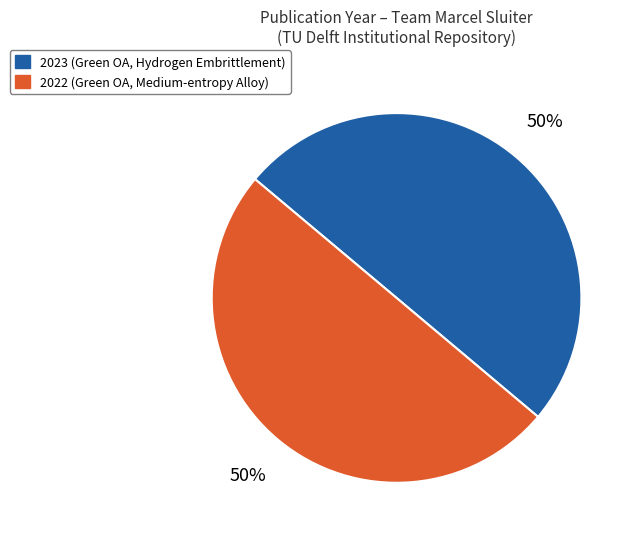

To the nearest percent, what is the average slice percentage?

50%